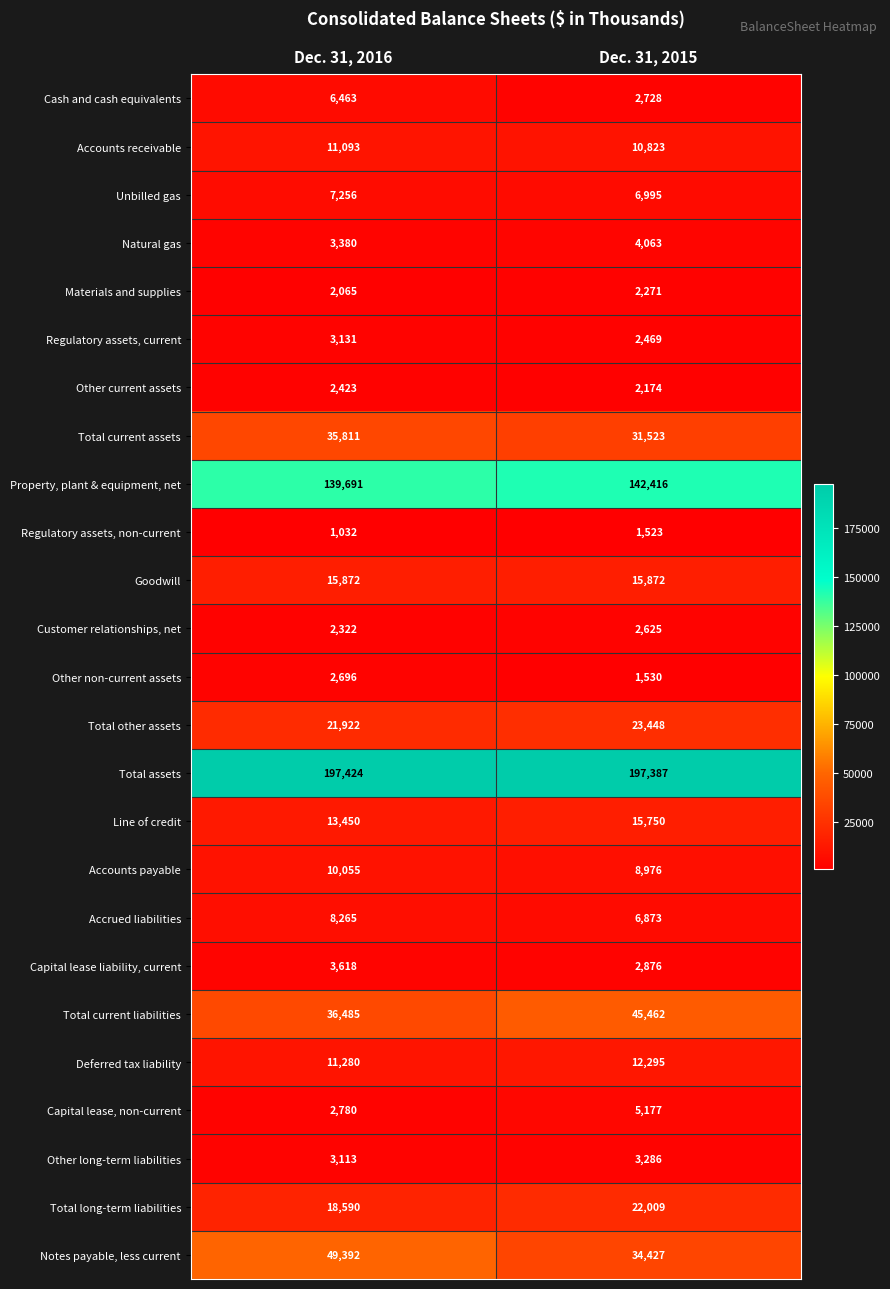

At how many categories does at least one series exceed 163972?

2